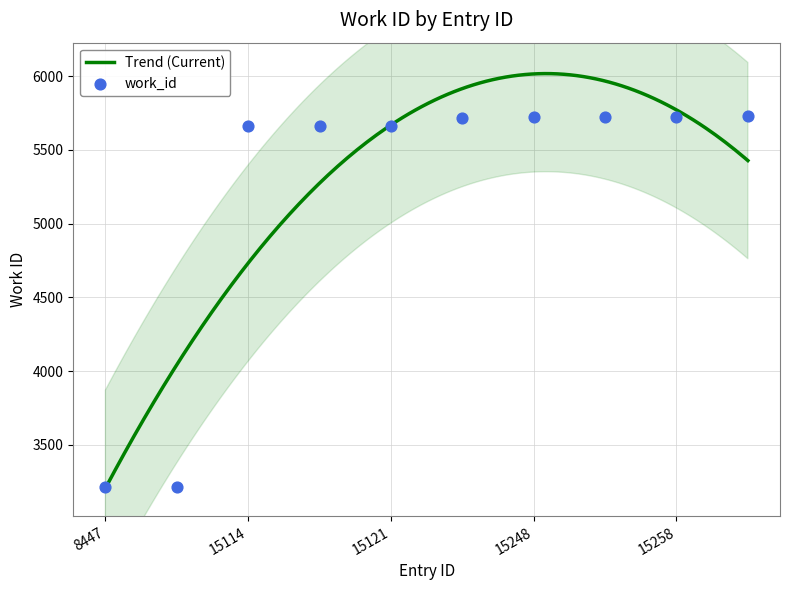

What is the change in value from 8449 to 15118?

+2442